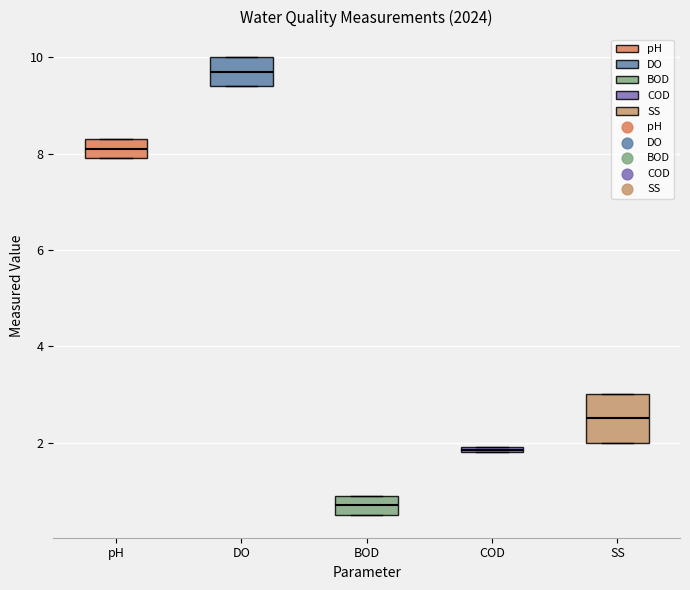

Where is the lower edge of the box for pH on the y-axis? The values are not printed on the chart, so give them approximately, as read against the axis.

8.0